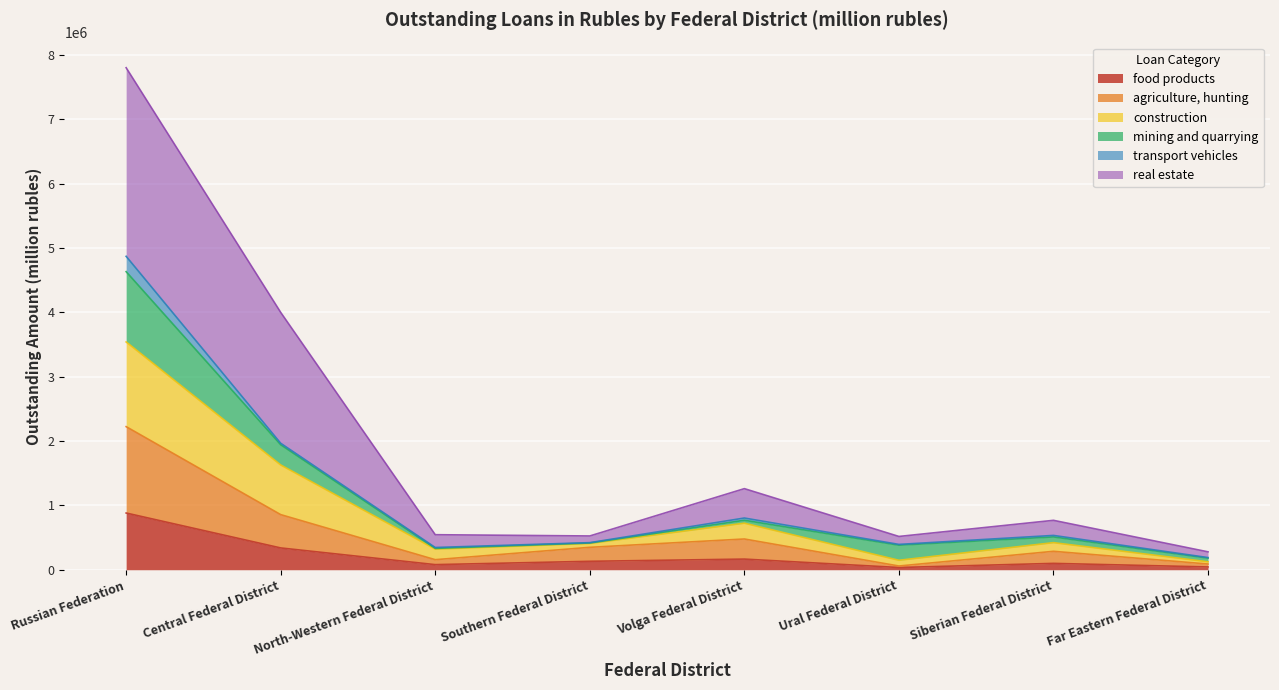

What is the total value across all series at Russian Federation?

7804316